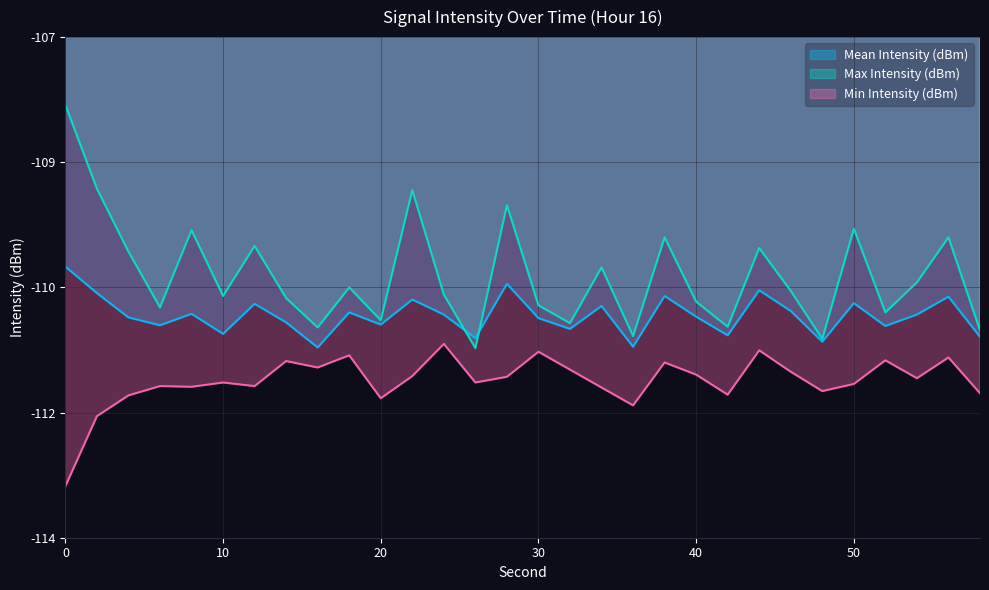

At how many categories does at least one series exceed -112?

30